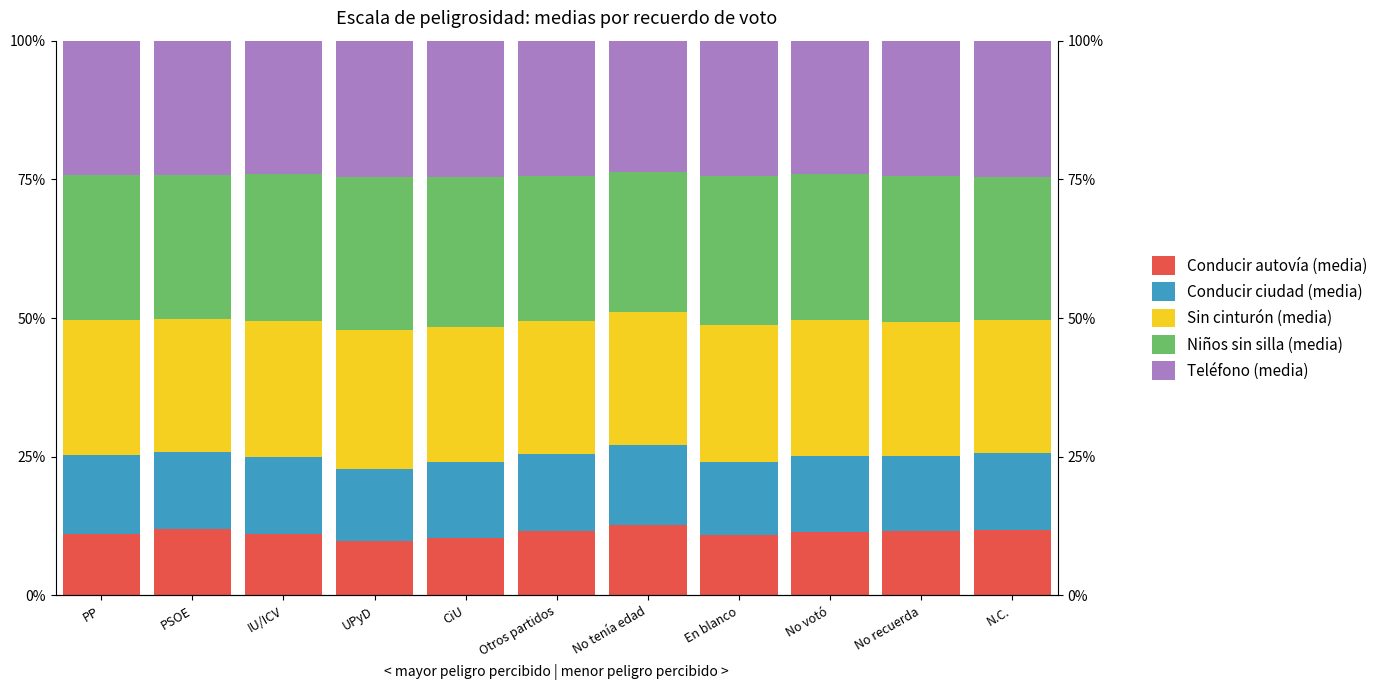

Between No votó and CiU, which is larger?

No votó